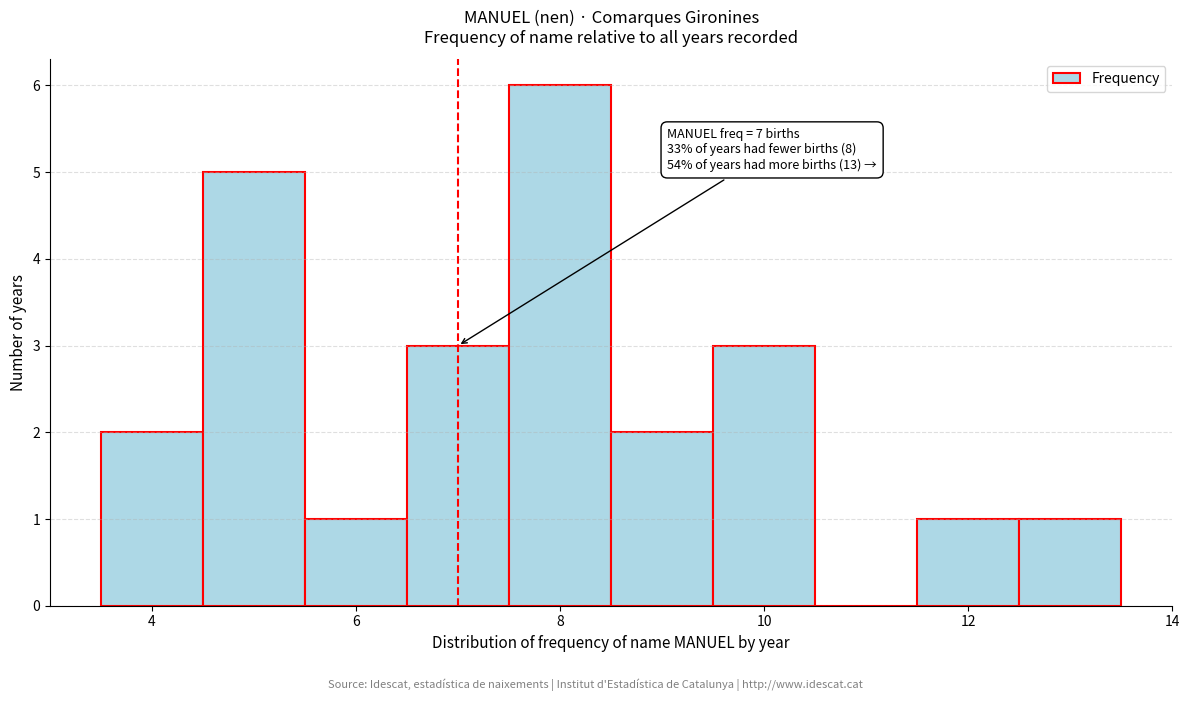

Over which range of the x-axis is the bar tallest?

7.5 to 8.5